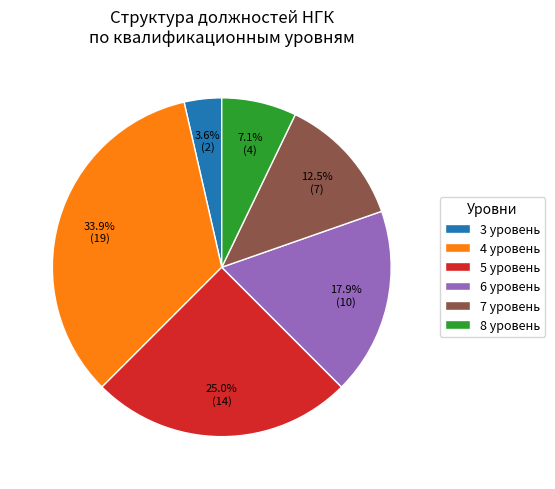

How many segments does this pie chart have?

6